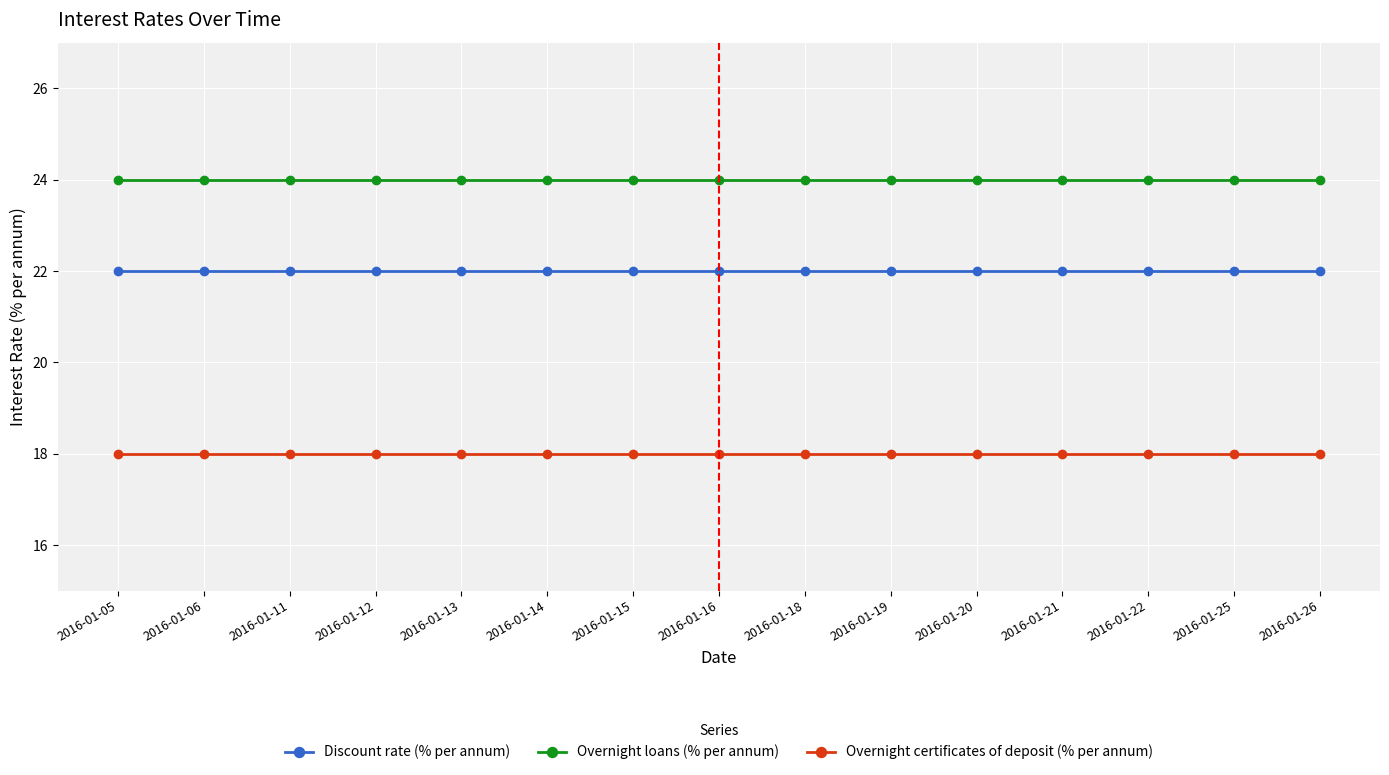

How many data points does each series have?

15